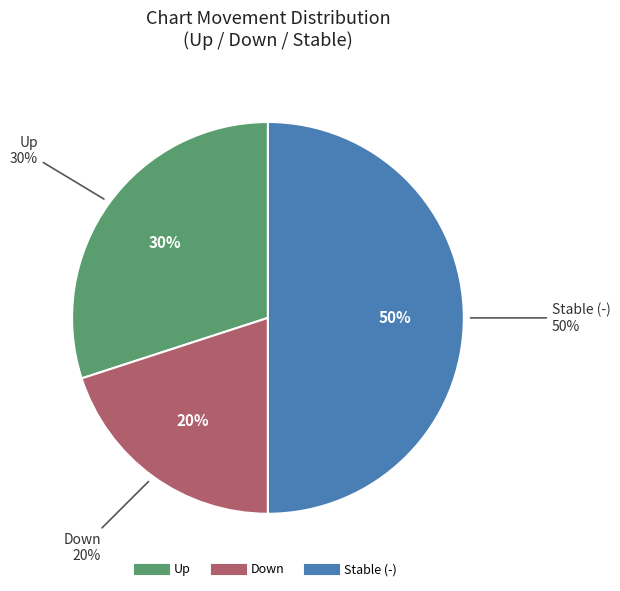

True or false: down accounts for 20% of the total.

True